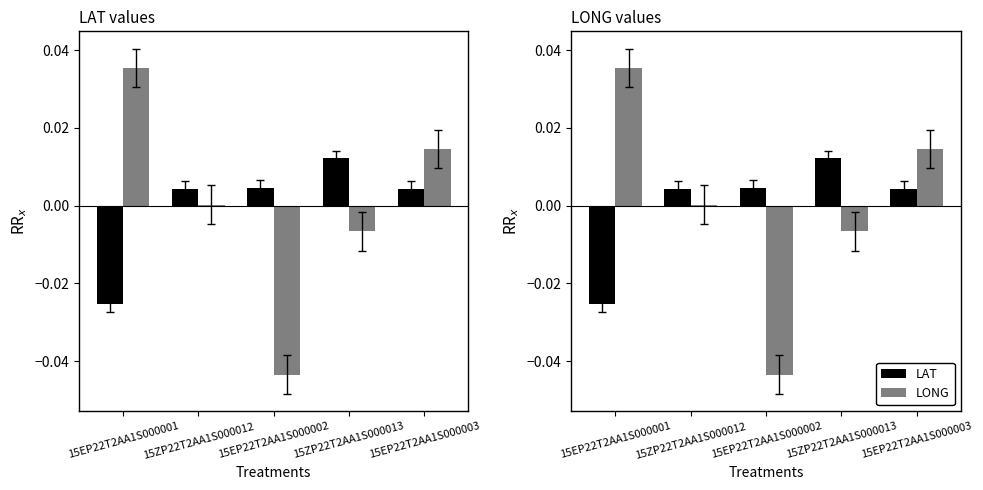

Between 15ZP22T2AA1S000012 and 15EP22T2AA1S000001, which is larger?

15ZP22T2AA1S000012